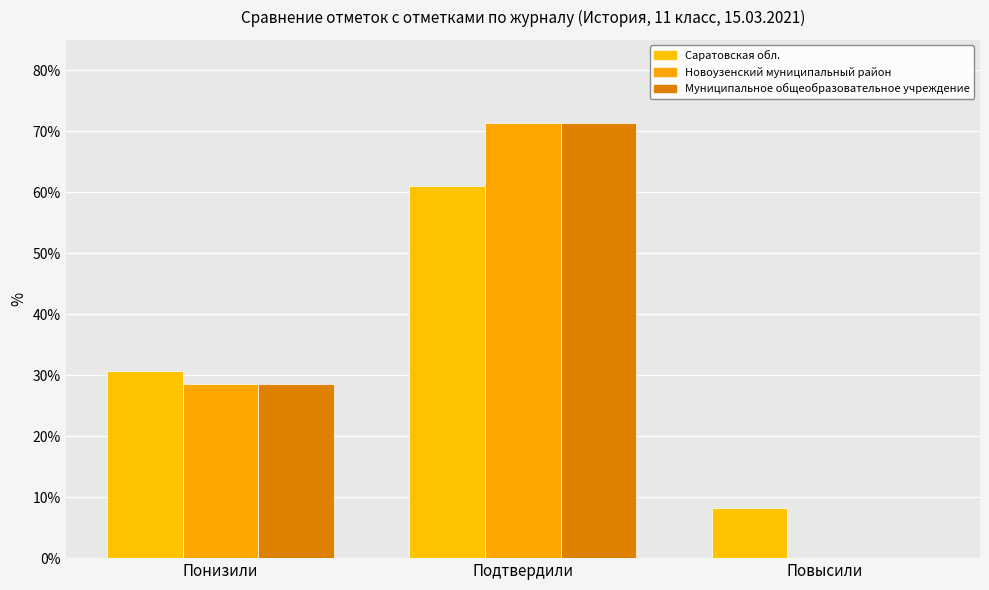

Are the bars grouped side by side (vs. stacked)?

Yes